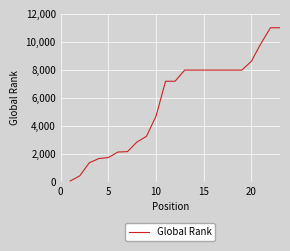

What is the greatest value displayed?

11012